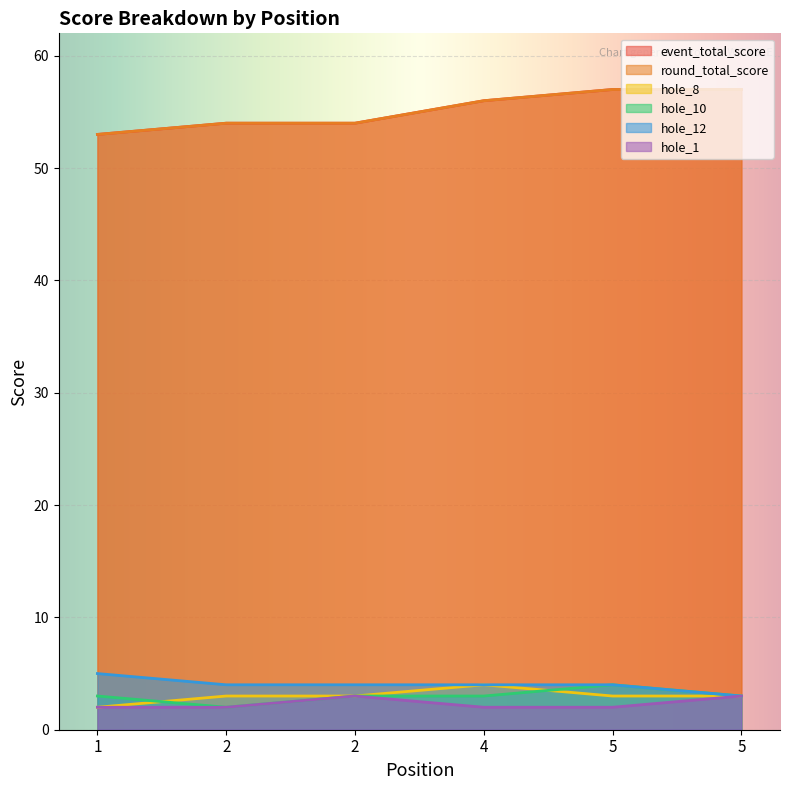

What are all the series names shown in the legend?

event_total_score, round_total_score, hole_8, hole_10, hole_12, hole_1